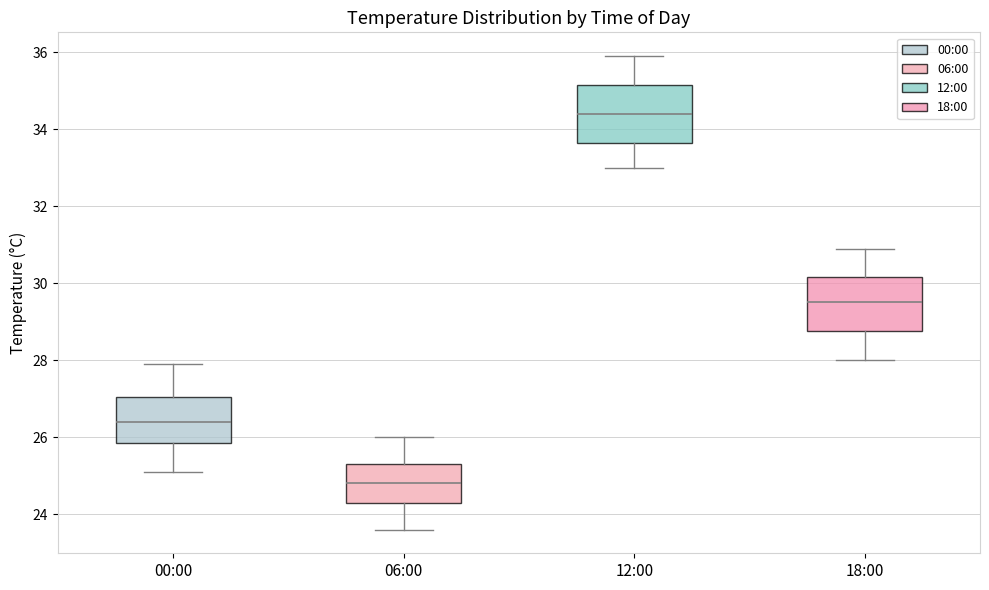

Reading left to right, read every box against the y-axis: the position of its median line, the range the box covers, and the ends of its whiskers. The values are not printed on the chart, so give them approximately, as read against the axis.

00:00: median 26.4, box 25.8 to 27.0, whiskers 25.2 to 28.0
06:00: median 24.8, box 24.4 to 25.4, whiskers 23.6 to 26.0
12:00: median 34.4, box 33.6 to 35.2, whiskers 33.0 to 36.0
18:00: median 29.6, box 28.8 to 30.2, whiskers 28.0 to 31.0